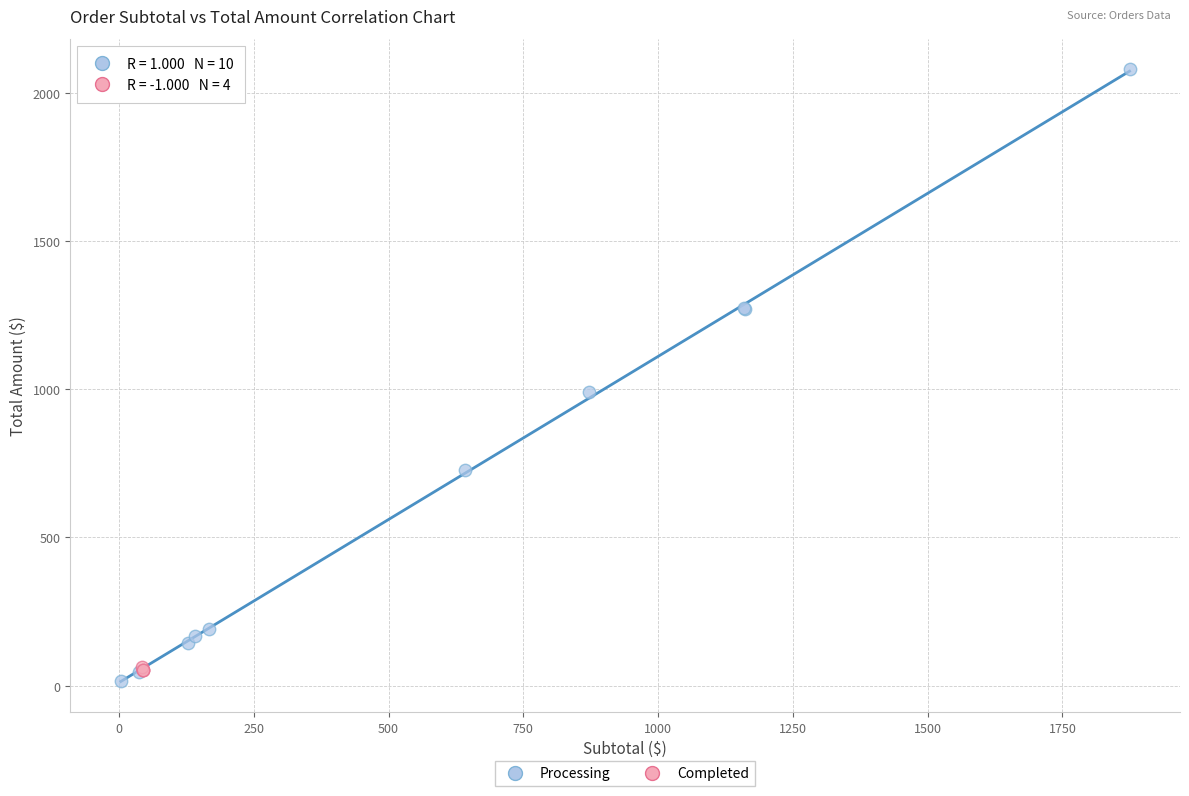

Which series reaches the maximum Y coordinate?

Processing